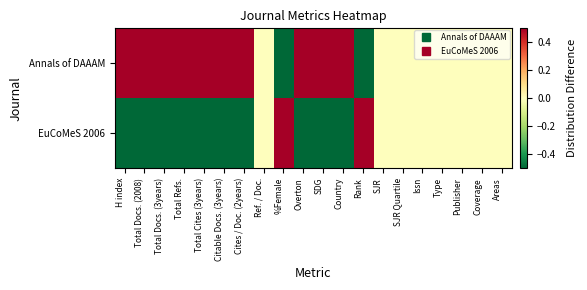

Reading right to left, list all the values displayed in this chart.

Annals of DAAAM: Areas=0.0	Coverage=0.0	Publisher=0.0	Type=0.0	Issn=0.0	SJR Quartile=0.0	SJR=0.0	Rank=-0.5	Country=0.5	SDG=0.5	Overton=0.5	%Female=-0.5	Ref. / Doc.=0.0	Cites / Doc. (2years)=0.5	Citable Docs. (3years)=0.5	Total Cites (3years)=0.5	Total Refs.=0.5	Total Docs. (3years)=0.5	Total Docs. (2008)=0.5	H index=0.5
EuCoMeS 2006: Areas=0.0	Coverage=0.0	Publisher=0.0	Type=0.0	Issn=0.0	SJR Quartile=0.0	SJR=0.0	Rank=0.5	Country=-0.5	SDG=-0.5	Overton=-0.5	%Female=0.5	Ref. / Doc.=0.0	Cites / Doc. (2years)=-0.5	Citable Docs. (3years)=-0.5	Total Cites (3years)=-0.5	Total Refs.=-0.5	Total Docs. (3years)=-0.5	Total Docs. (2008)=-0.5	H index=-0.5